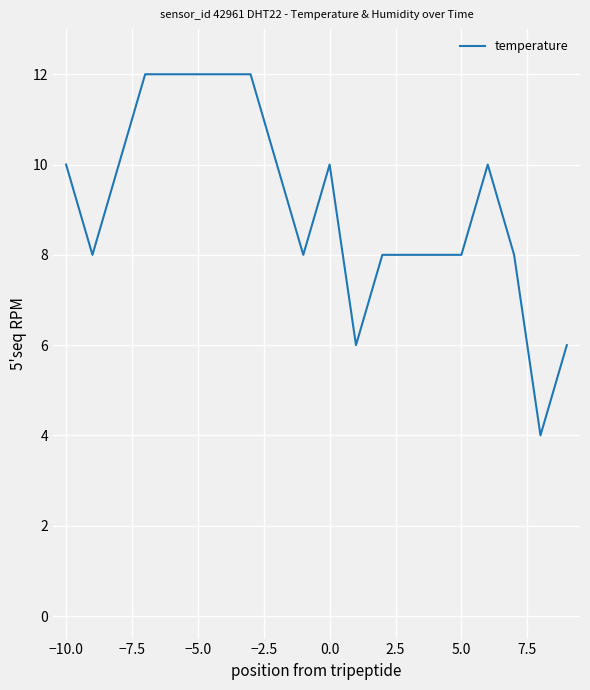

What is the minimum value shown in the chart?

4.0